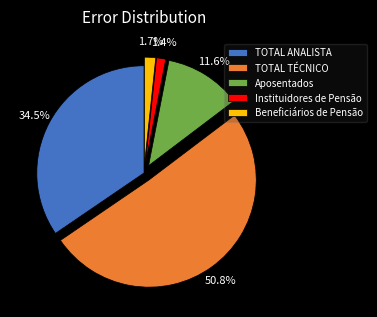

How much of the chart is everything except Instituidores de Pensão?

98.6%